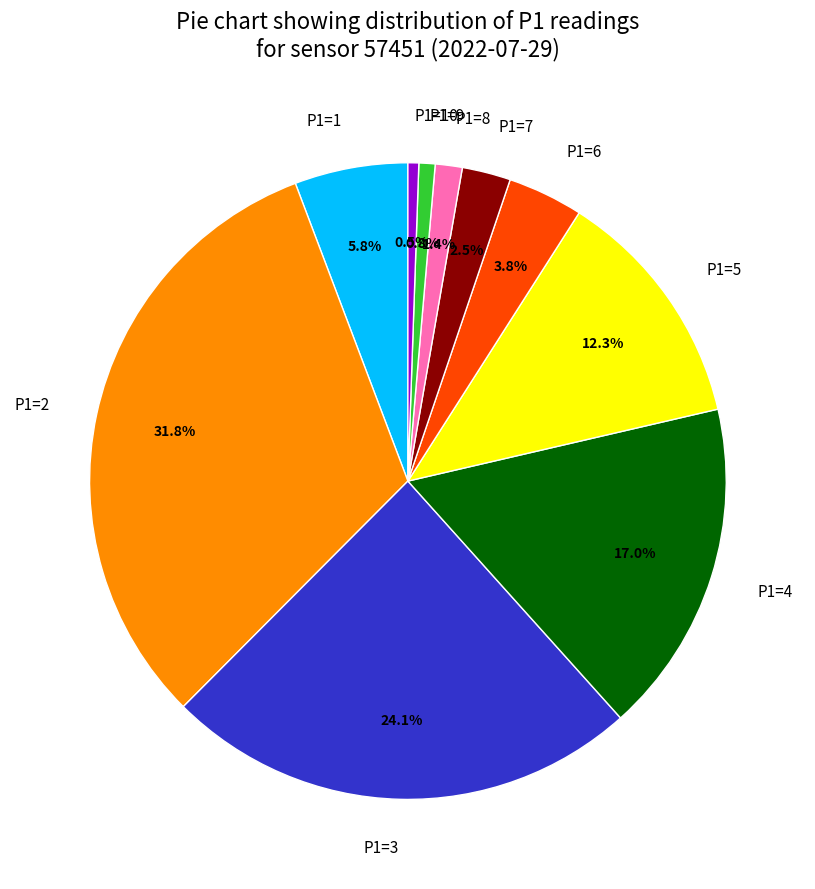

What portion of the pie excludes P1=9?

99.2%